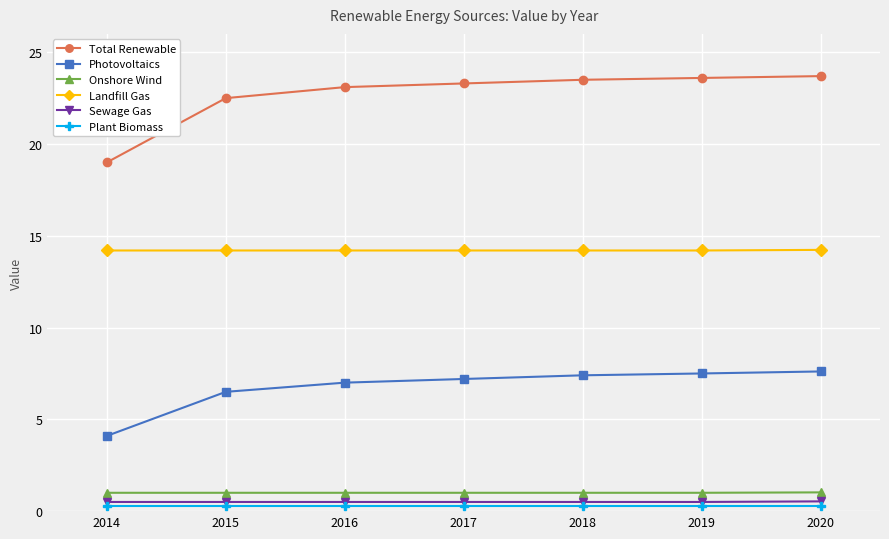

True or false: Sewage Gas and Onshore Wind intersect in this chart.

False